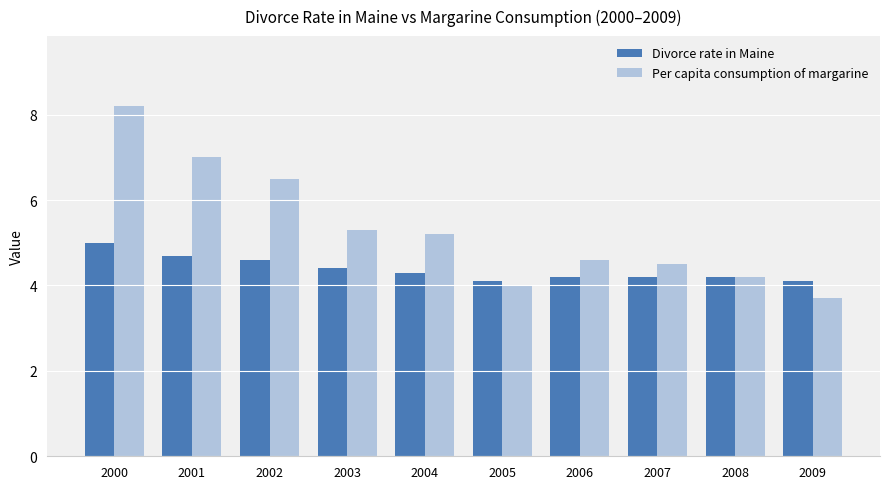

What are all the series names shown in the legend?

Divorce rate in Maine, Per capita consumption of margarine